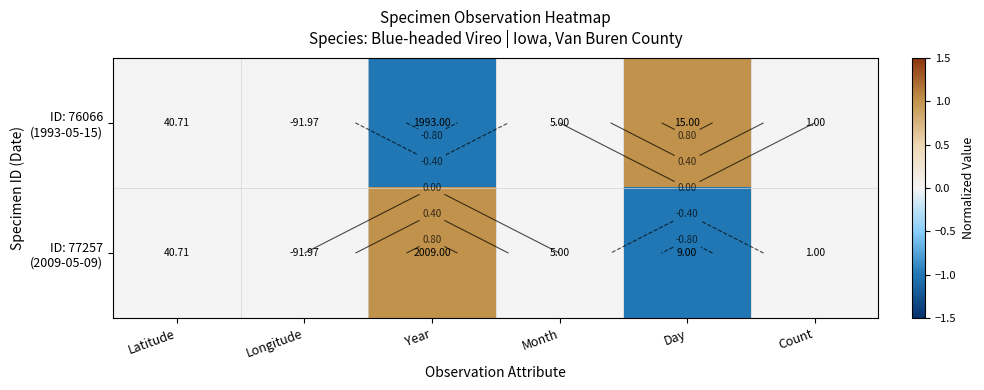

How many positive values does the ID: 77257 (2009-05-09) series have?

1